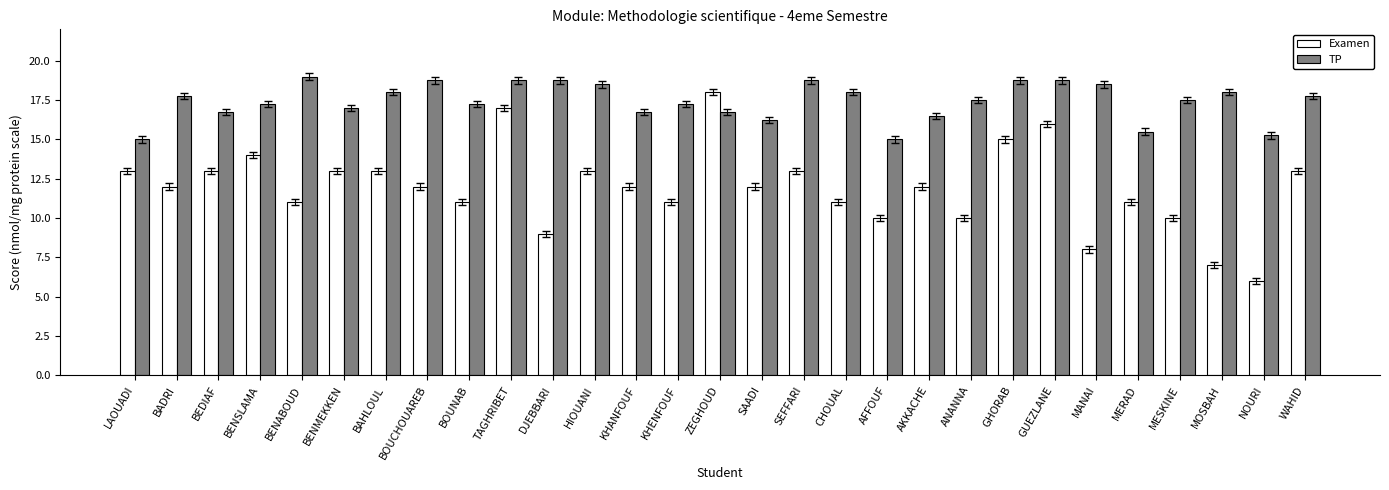

Which series changed the most between GUEZLANE and MESKINE?

Examen